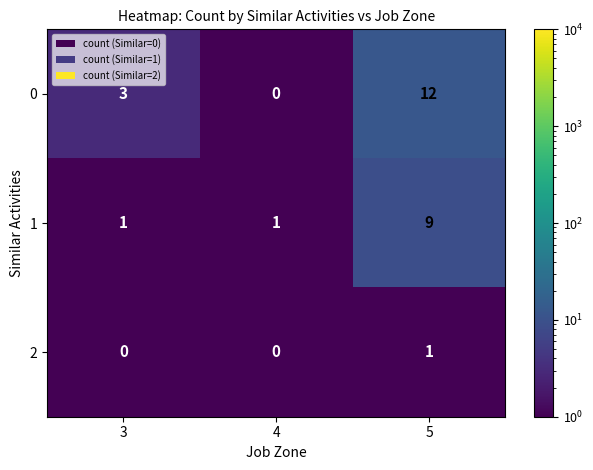

Rank the series by their maximum value, from highest to lowest.

0, 1, 2